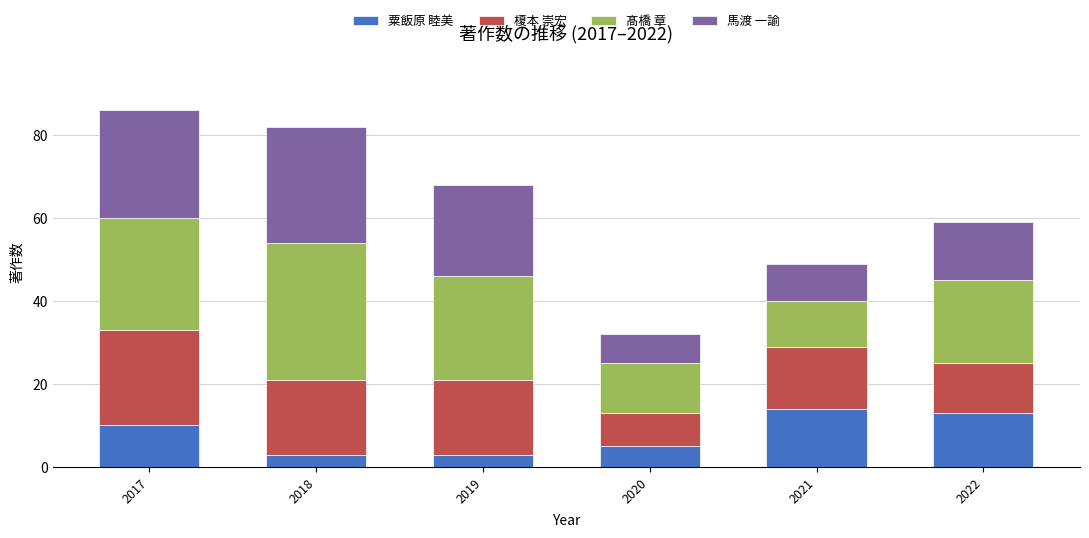

What is the total value across all series at 2018?

82